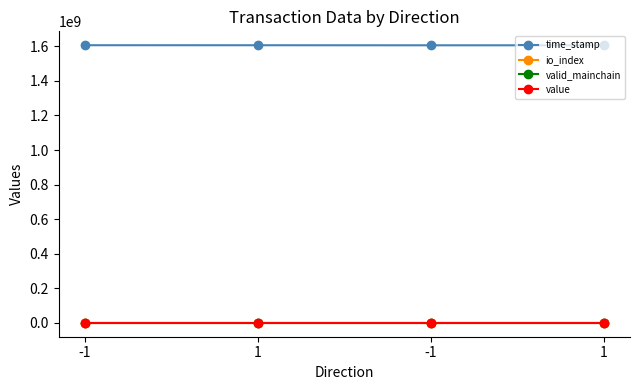

At which label does valid_mainchain reach its peak?

-1